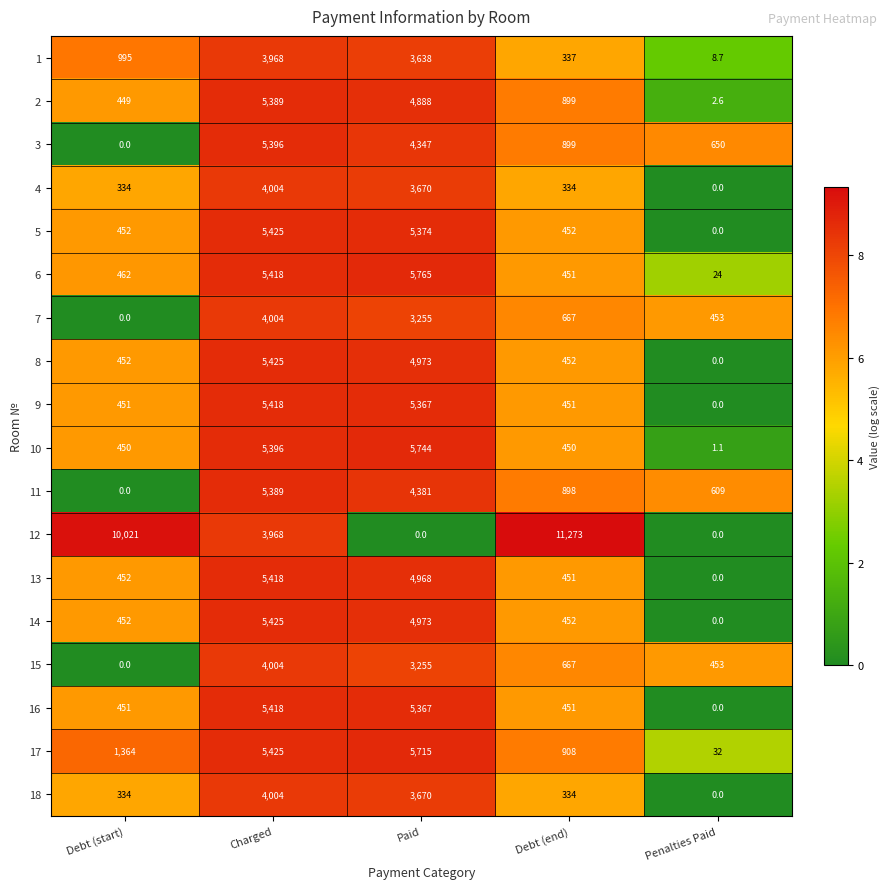

Is it true that 7 equals 5632.7 at Charged?

False